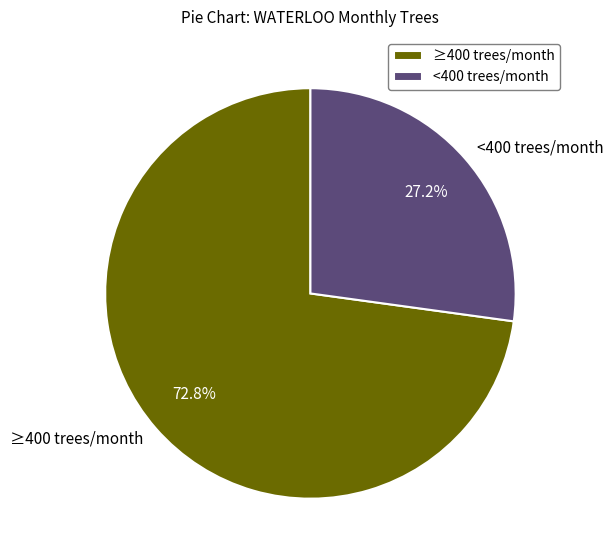

Which category has the biggest portion of the pie?

≥400 trees/month